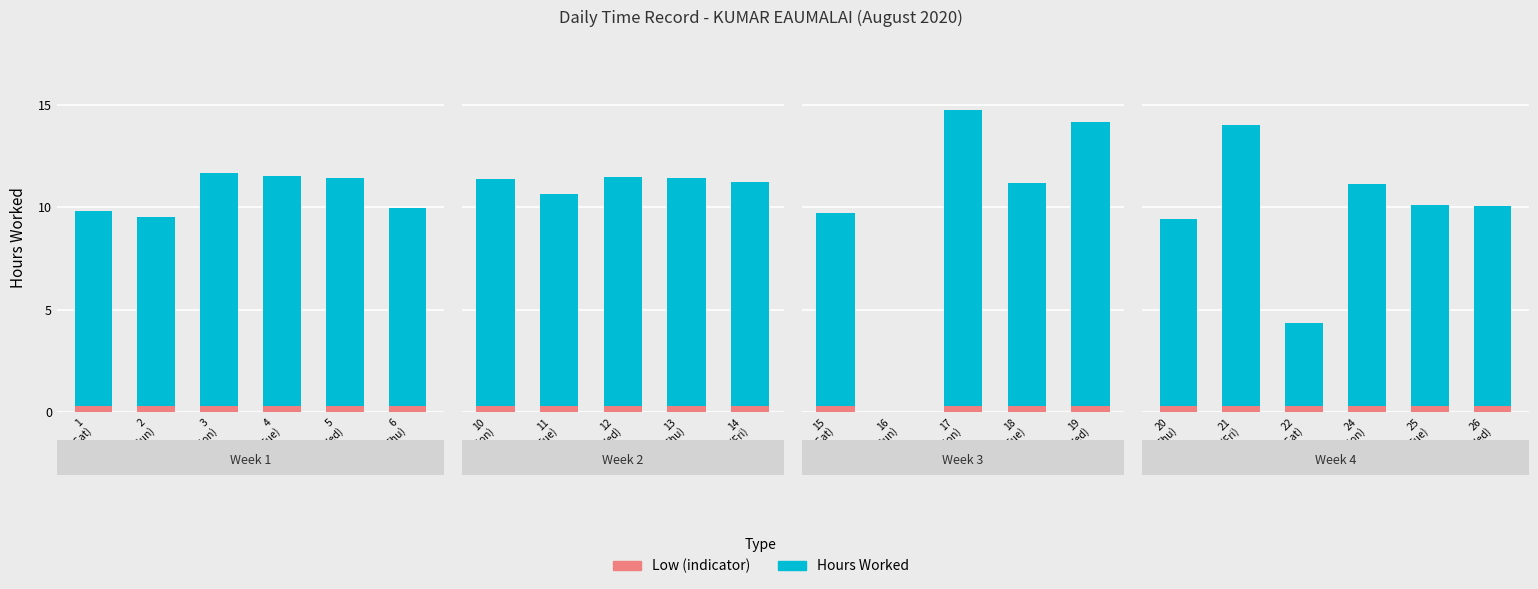

Rank the series at 3
(Mon) from lowest to highest value.

Low (indicator), Hours Worked